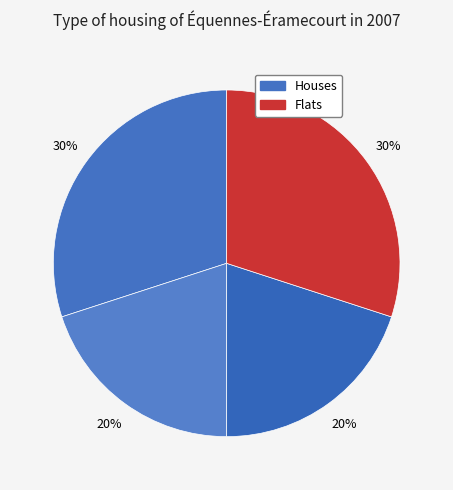

To the nearest percent, what is the difference between the largest and smallest slice percentages?

10%